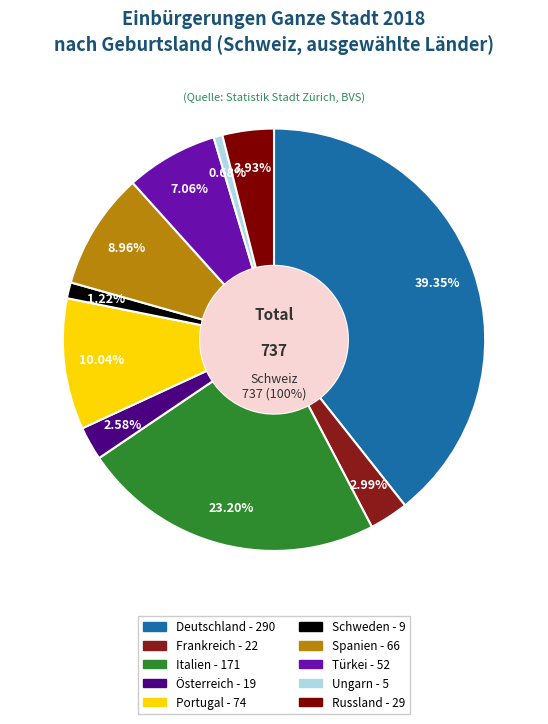

To the nearest percent, what is the average slice percentage?

10%